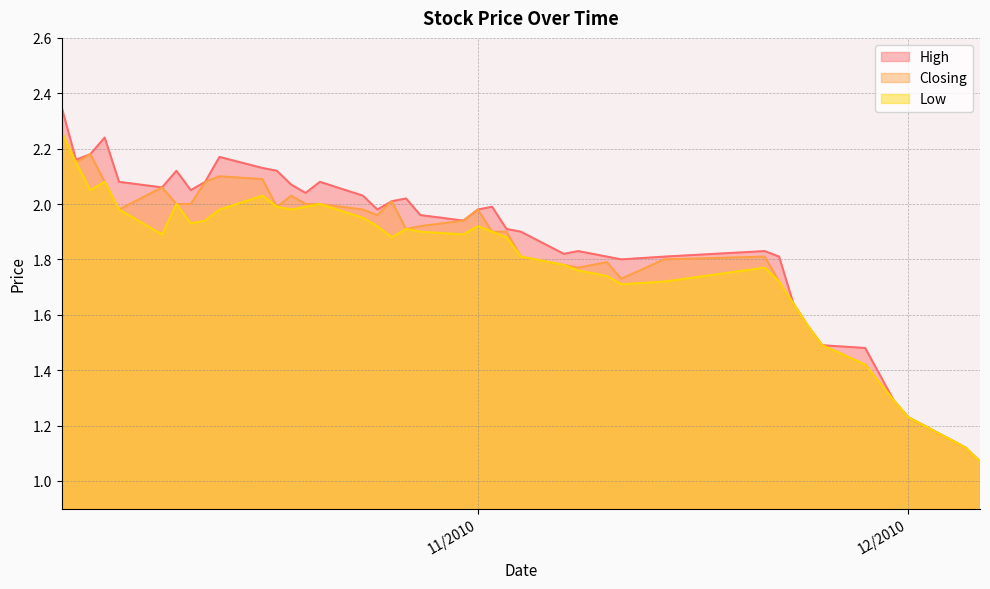

True or false: Closing and High cross at least once.

False